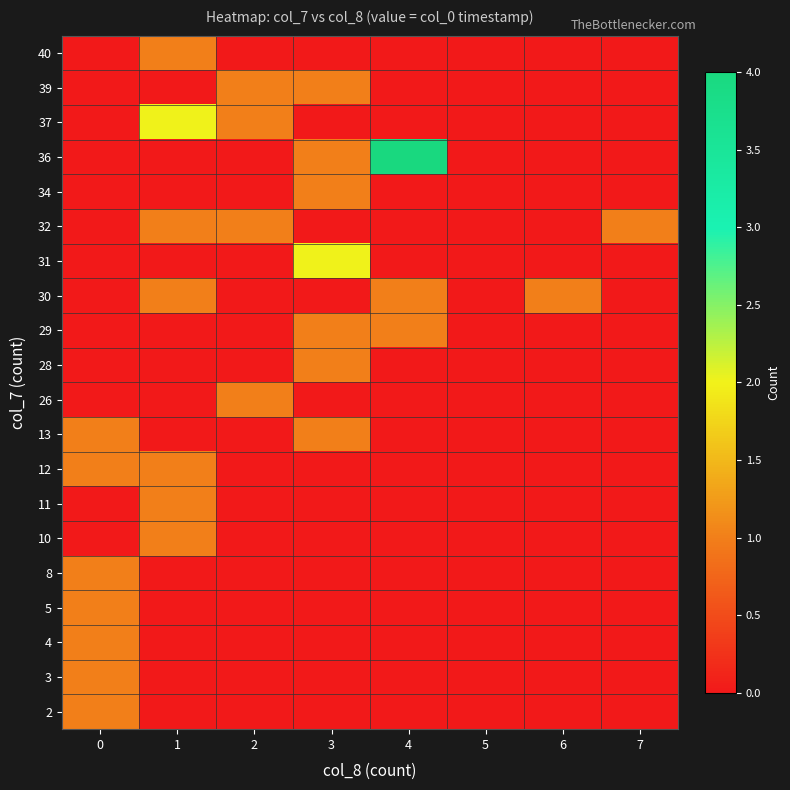

At which category is the sum across all series the highest?

1